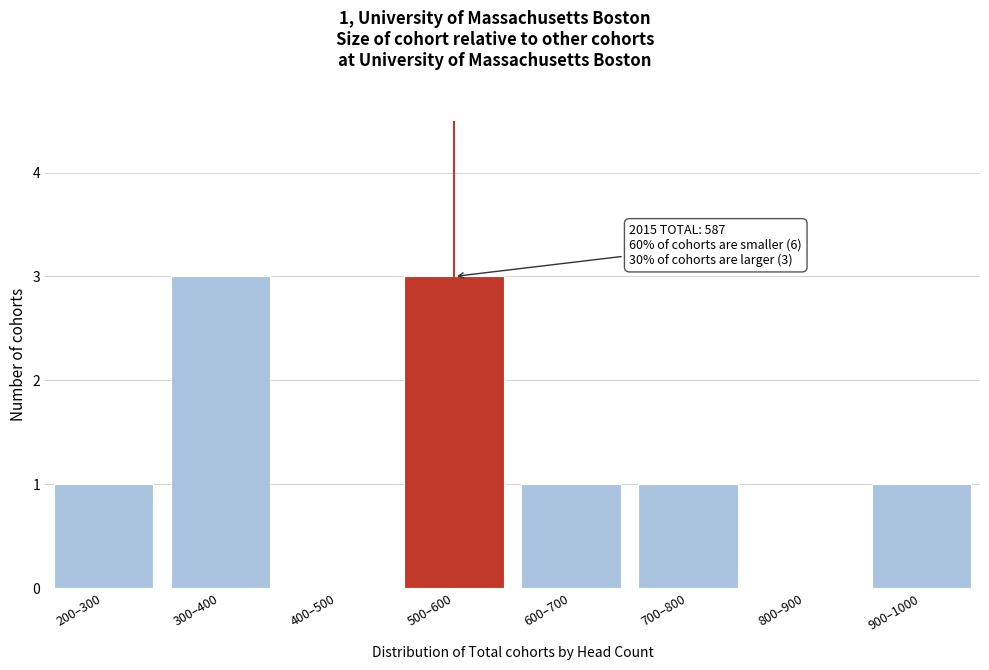

Reading left to right, what are all the values shown in this chart?

200–300=1	300–400=3	400–500=0	500–600=3	600–700=1	700–800=1	800–900=0	900–1000=1